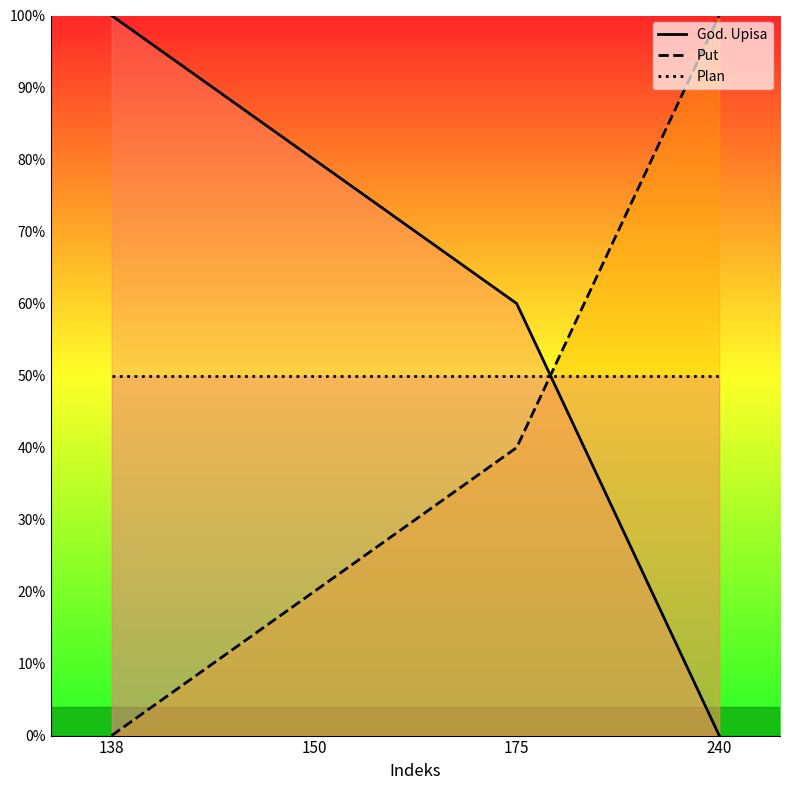

Which has a higher value, 240 or 150?

150